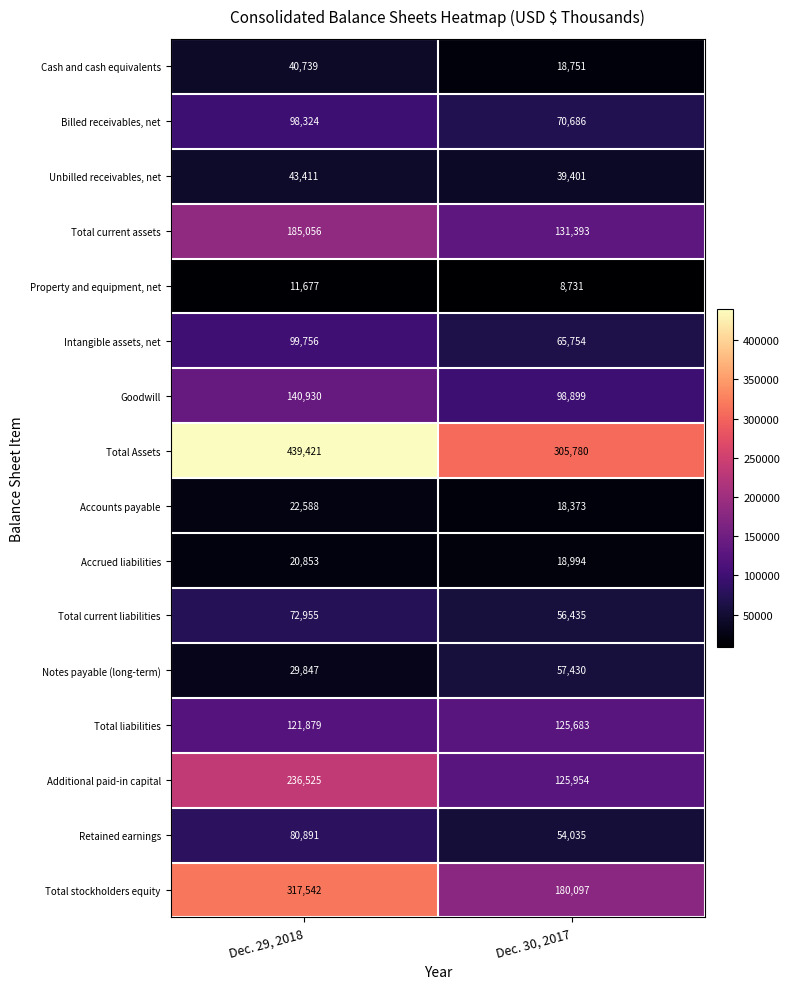

At Dec. 30, 2017, list the series in order from largest to smallest.

Total Assets, Total stockholders equity, Total current assets, Additional paid-in capital, Total liabilities, Goodwill, Billed receivables, net, Intangible assets, net, Notes payable (long-term), Total current liabilities, Retained earnings, Unbilled receivables, net, Accrued liabilities, Cash and cash equivalents, Accounts payable, Property and equipment, net